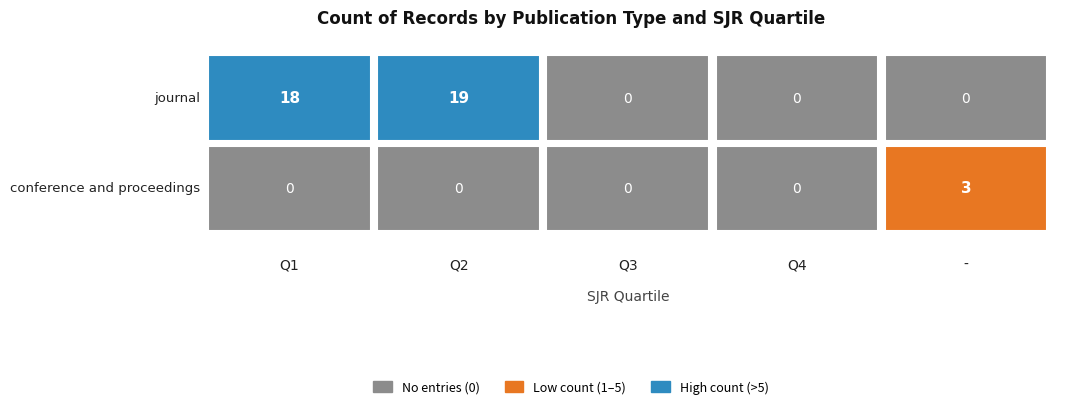

Rank the series by their average value, from lowest to highest.

conference and proceedings, journal